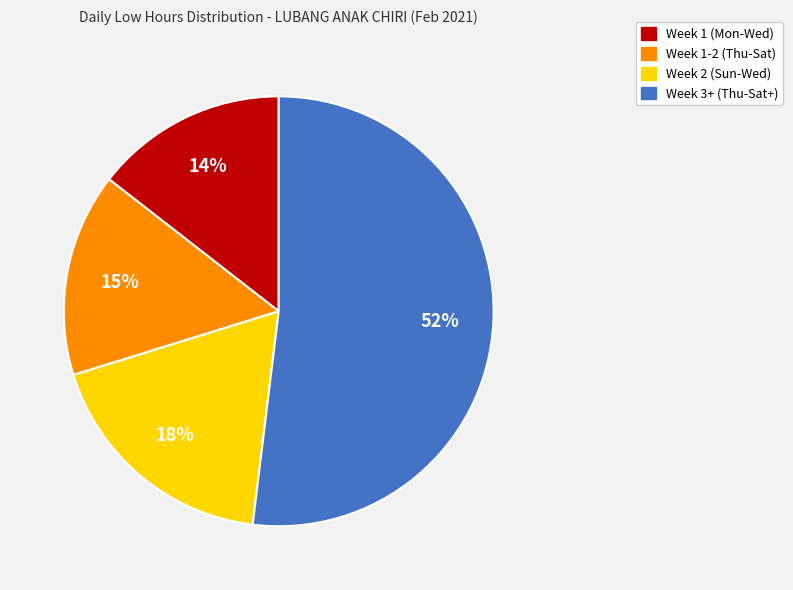

To the nearest percent, what is the average slice percentage?

25%